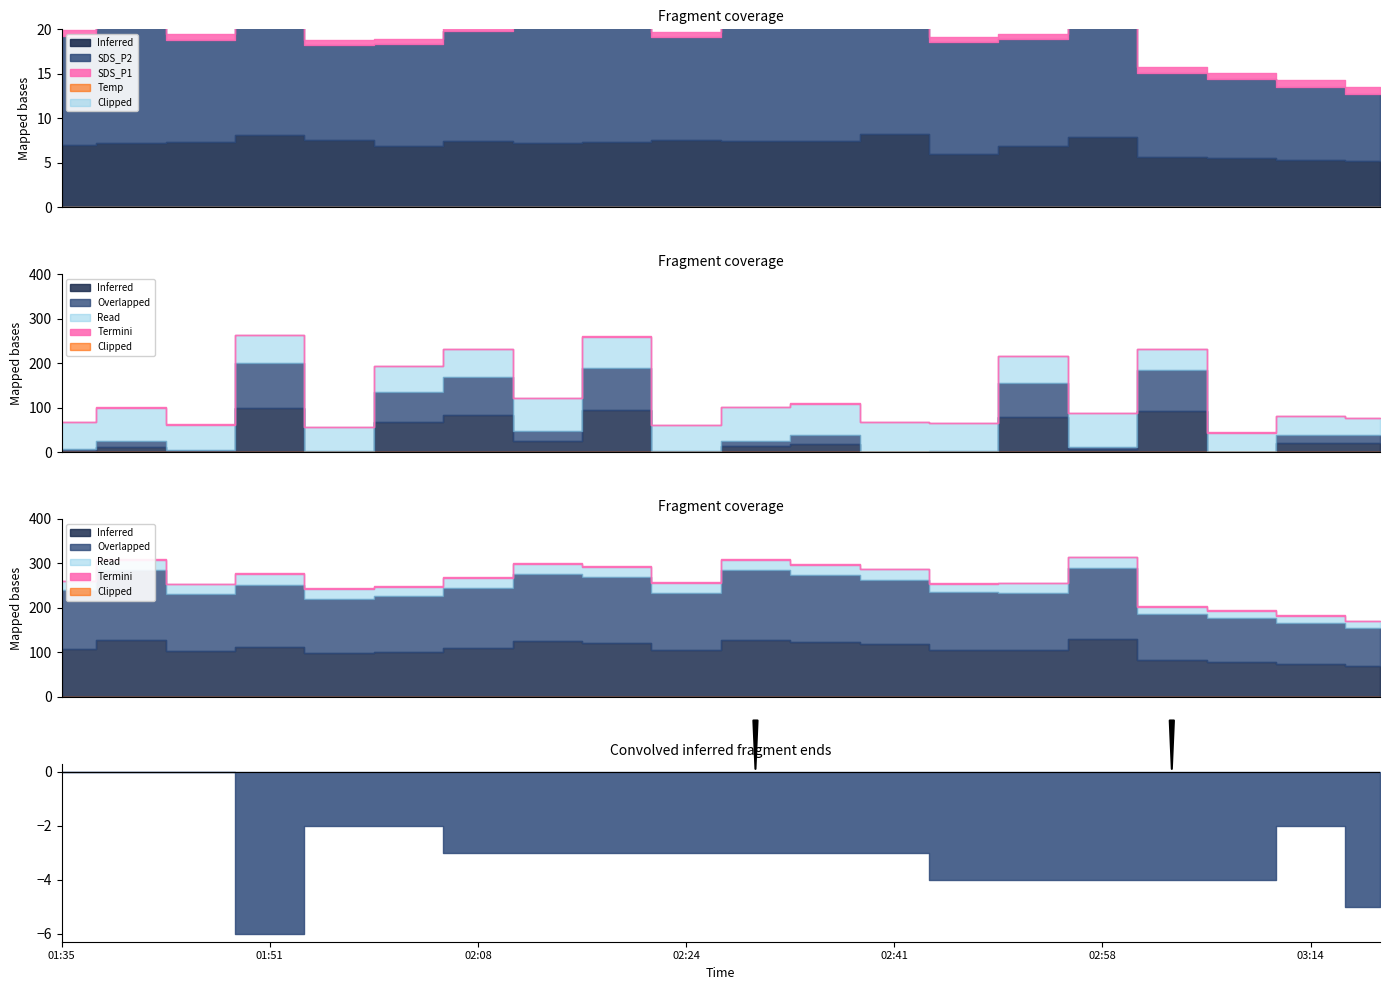

Which category has the lowest value across all series?

01:51